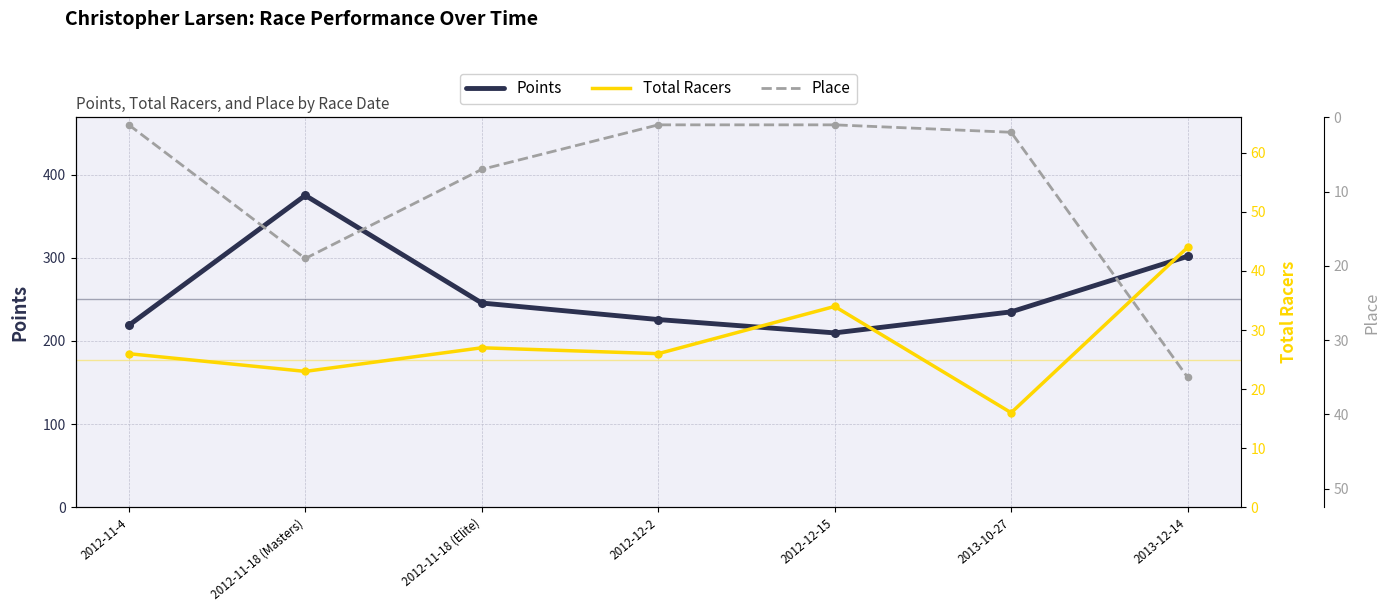

Which series has the largest total across all categories?

Points